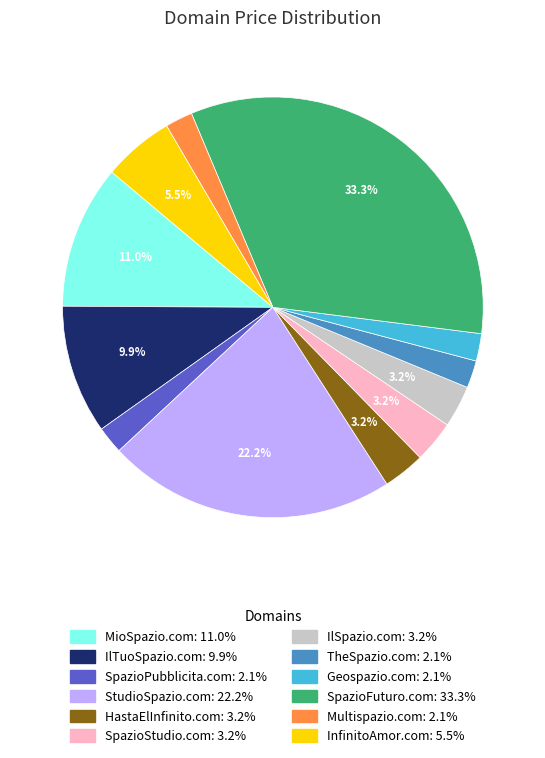

What portion of the pie excludes SpazioFuturo.com?

66.7%